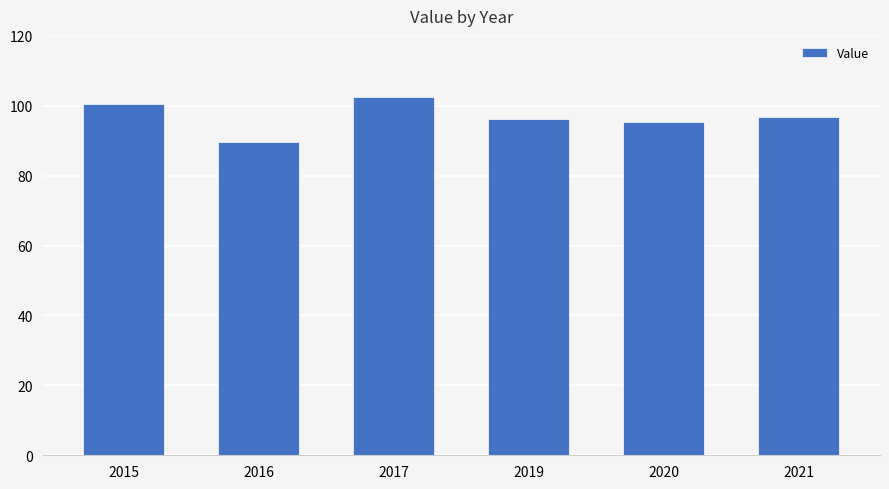

What is the difference between the maximum and second lowest values?

7.2